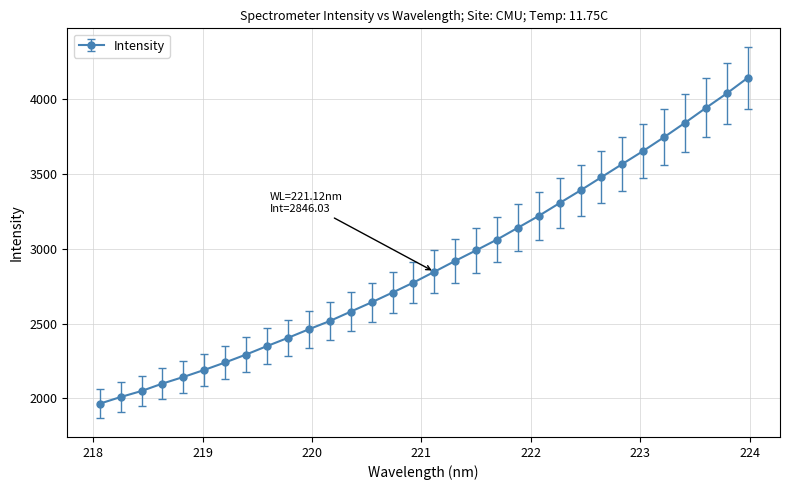

What is the value of the 11th point from the left?

2462.0